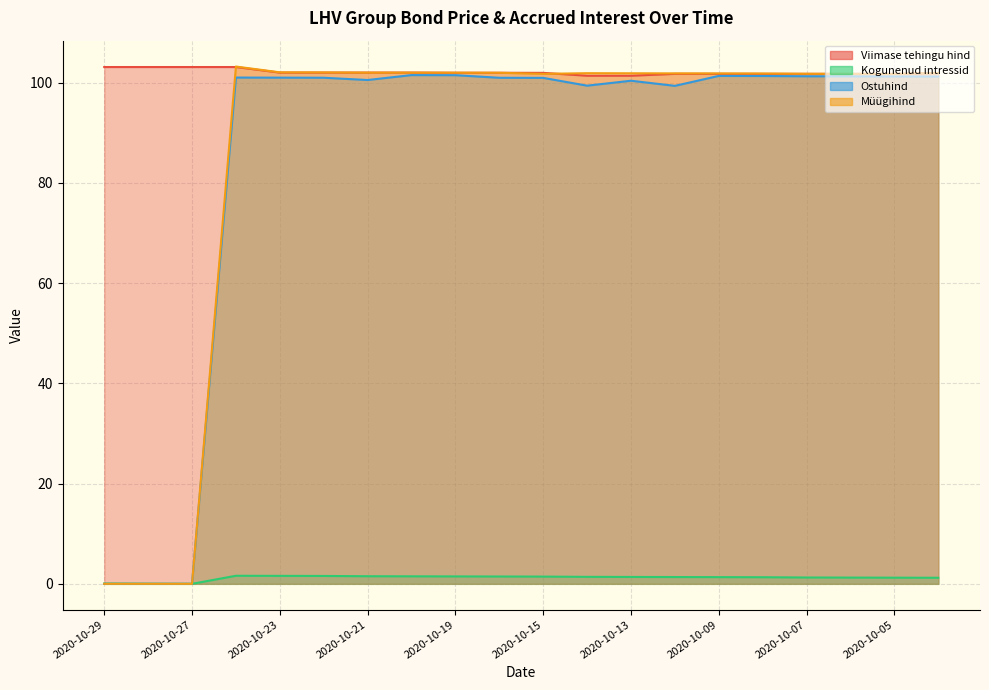

True or false: Müügihind and Kogunenud intressid intersect in this chart.

False